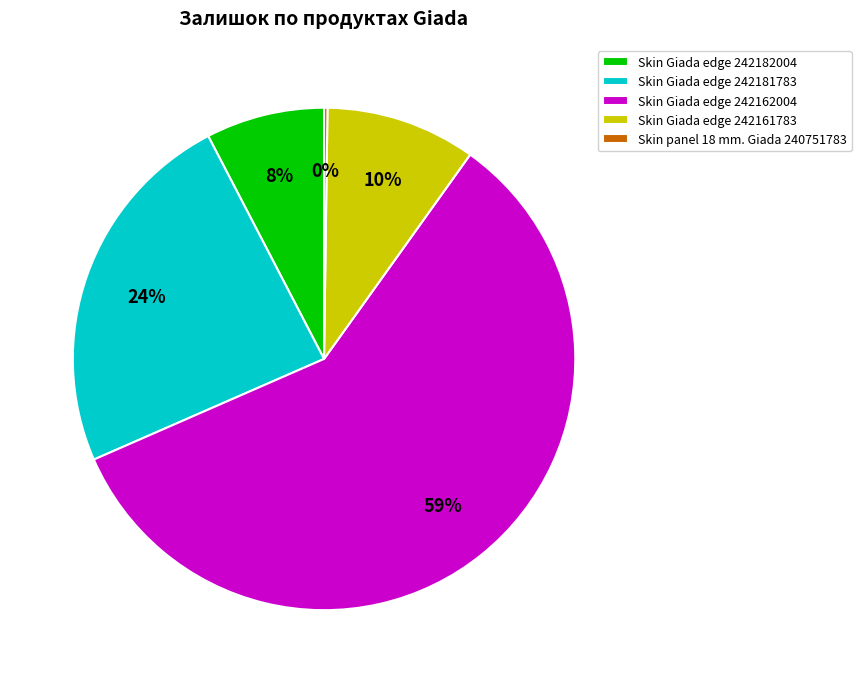

Combined, do Skin Giada edge 242162004 and Skin Giada edge 242182004 account for over 50%?

Yes